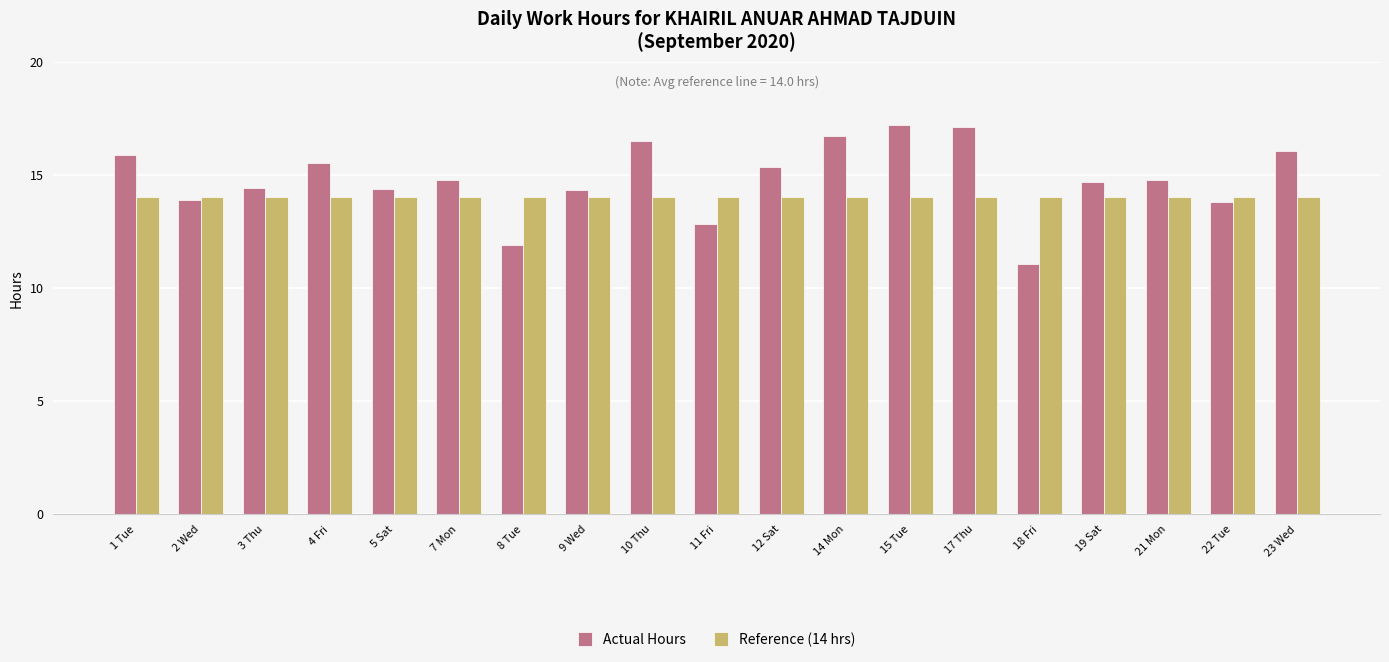

Which series has the largest range (max minus min)?

Actual Hours